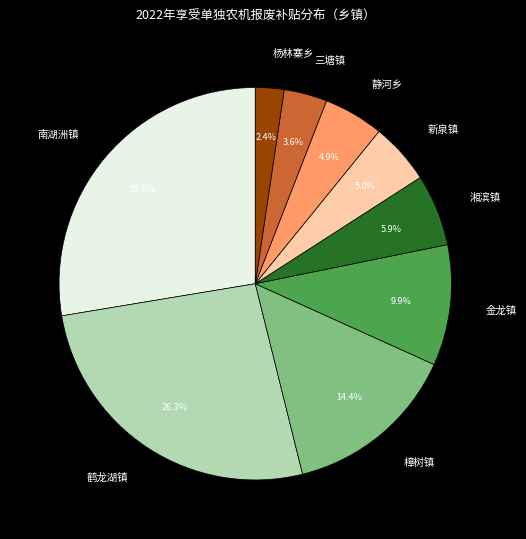

To the nearest percent, what percentage of the pie is 鹤龙湖镇?

26%